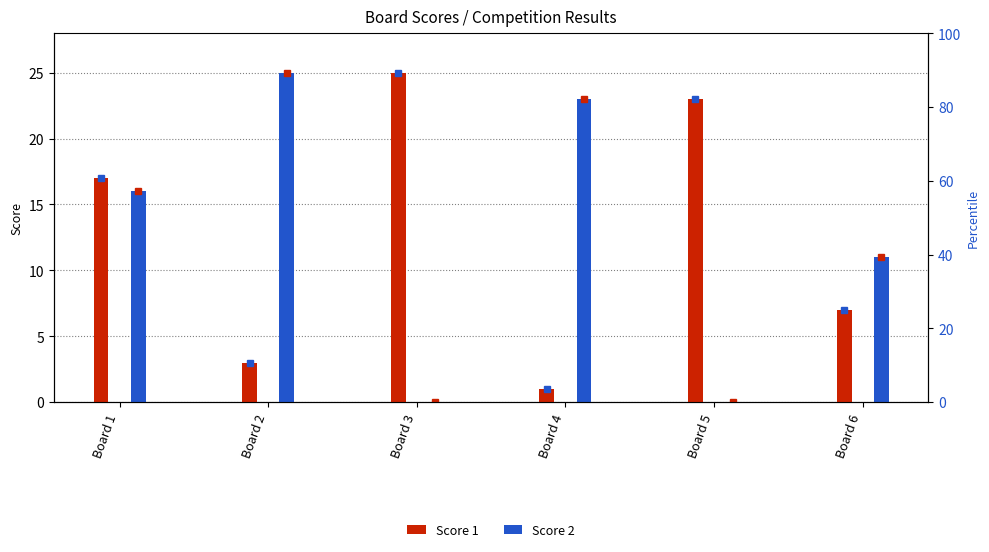

What is the difference between the second highest and minimum values in the Score 1 series?

22